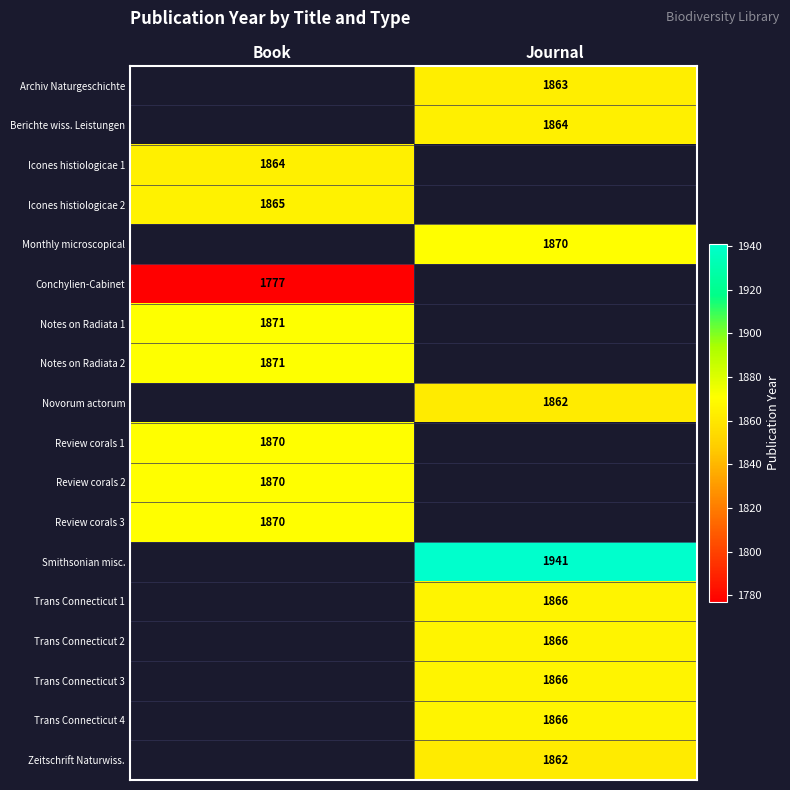

True or false: Zeitschrift Naturwiss. has a value of 1862 at Journal.

True